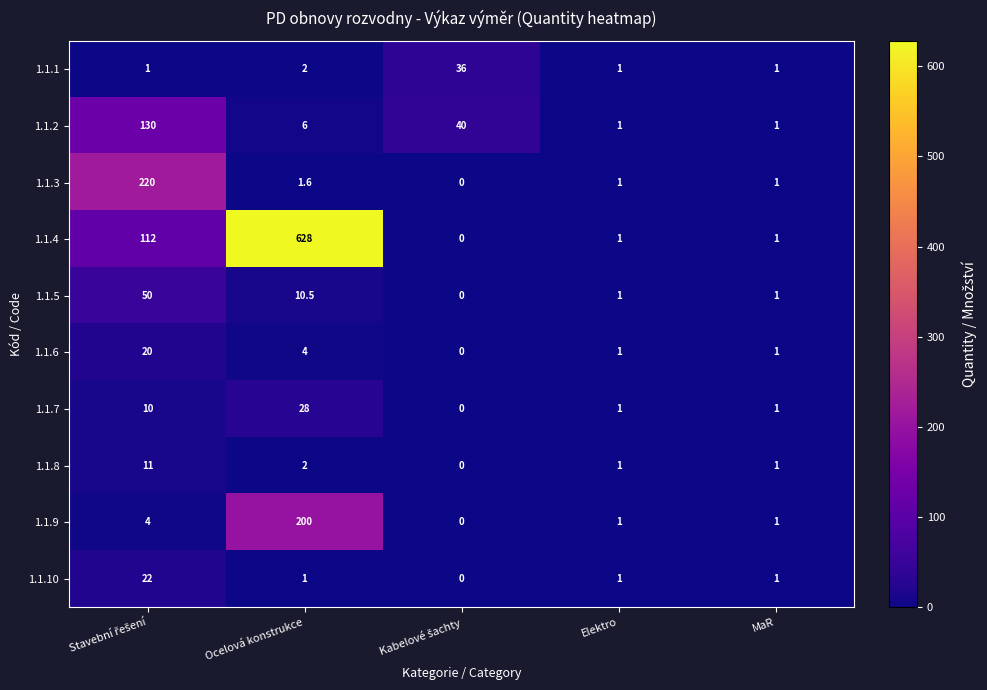

True or false: 1.1.2 has a value of 1.0 at Elektro.

True